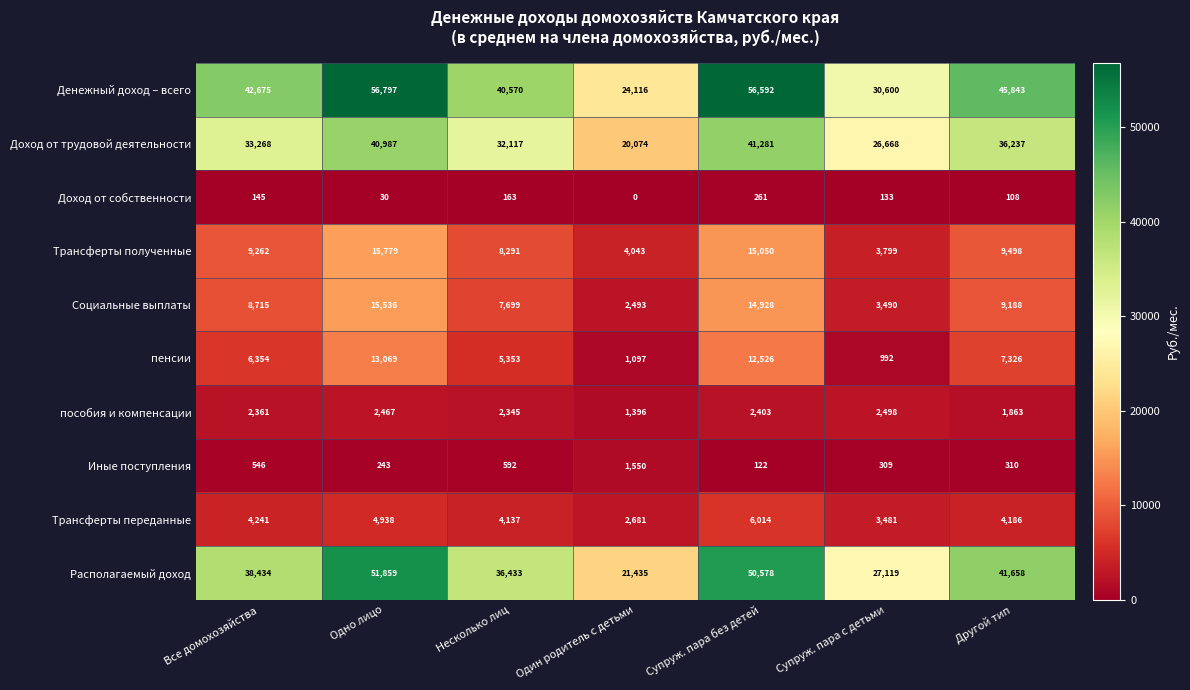

What is the total value across all series at Одно лицо?

201705